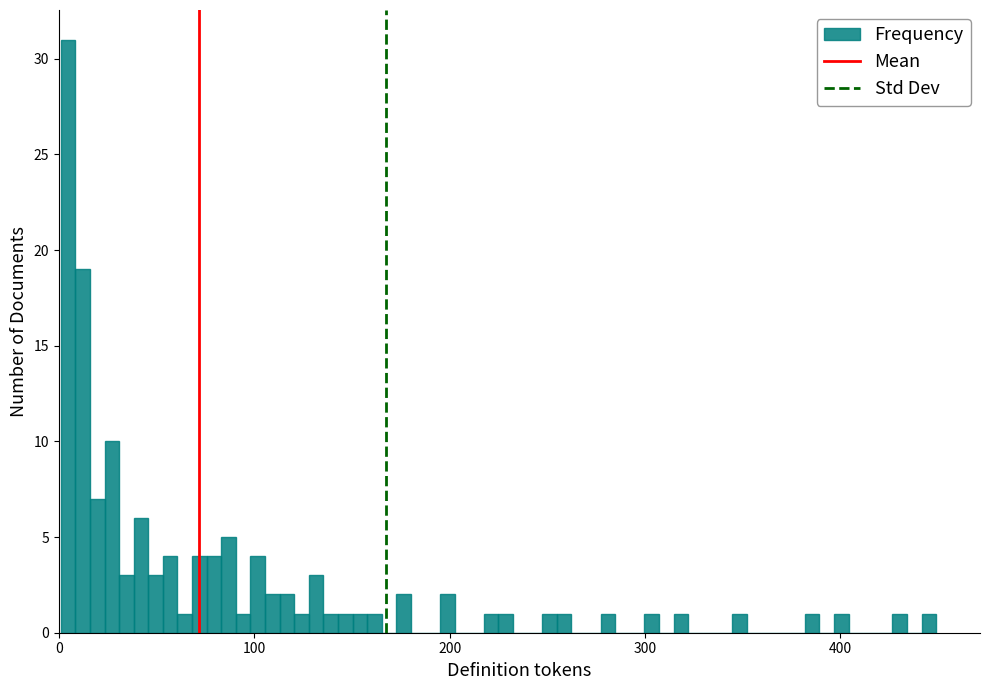

Read against the x-axis, roughly where is the centre of the tallest bar?

0